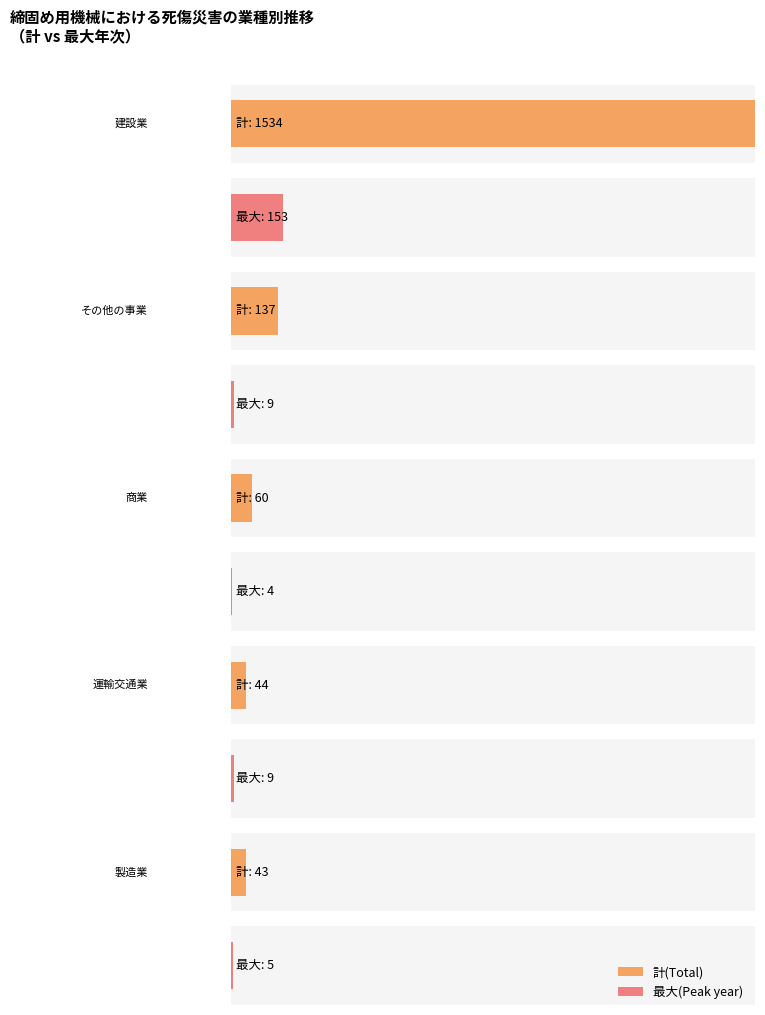

Is the value of その他の事業 at 2006 greater than the value of 運輸交通業 at 1999?

No